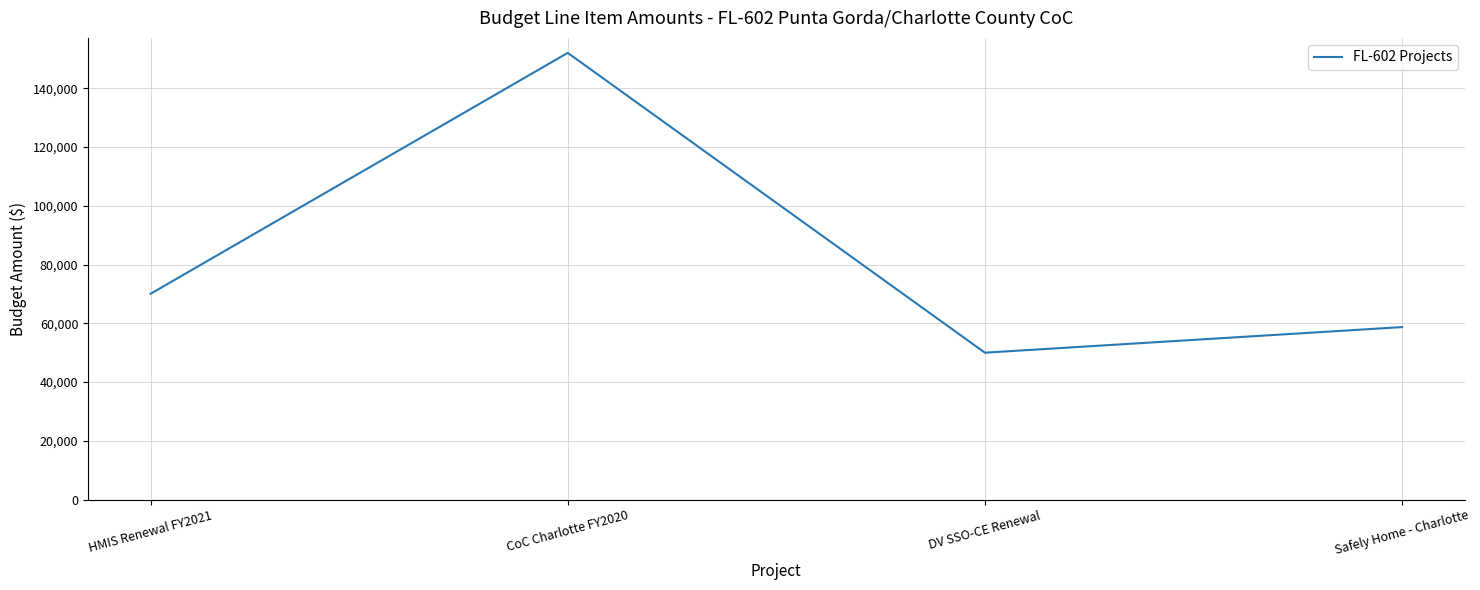

What is the approximate value at DV SSO-CE Renewal?

50000